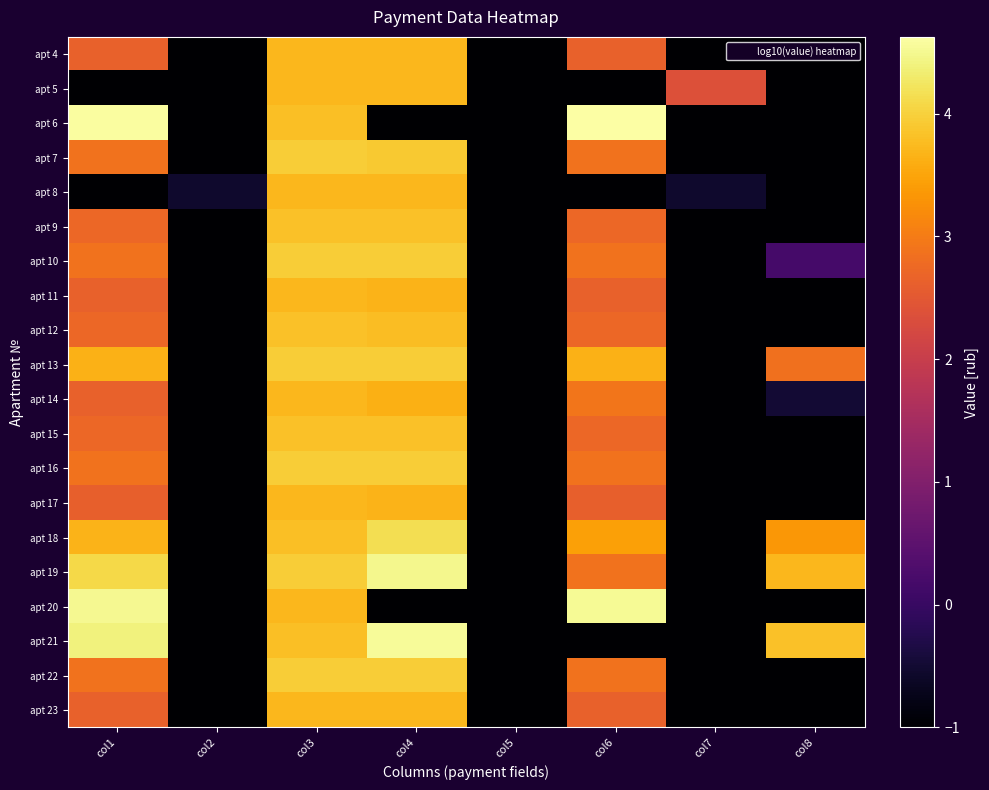

Rank the series at col3 from highest to lowest value.

apt 19, apt 7, apt 16, apt 22, apt 13, apt 10, apt 15, apt 9, apt 12, apt 6, apt 21, apt 18, apt 4, apt 11, apt 14, apt 20, apt 23, apt 5, apt 8, apt 17